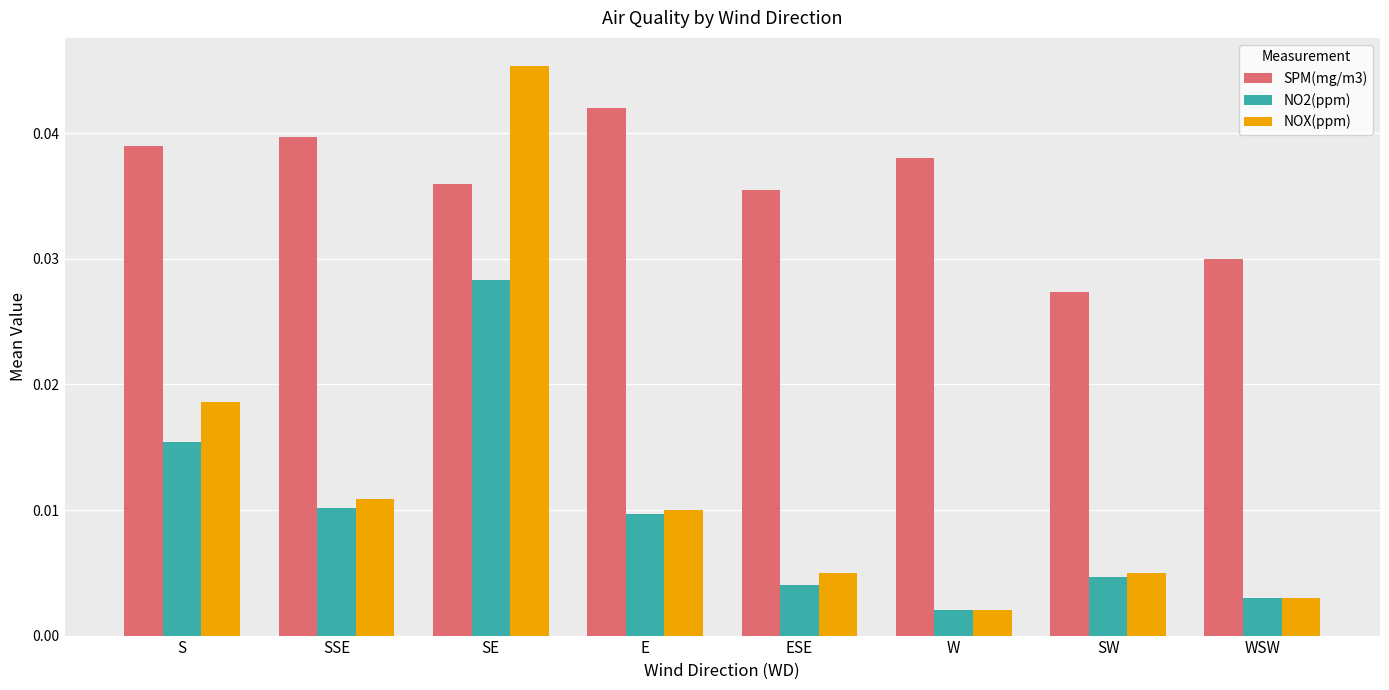

Which series has the largest total across all categories?

SPM(mg/m3)